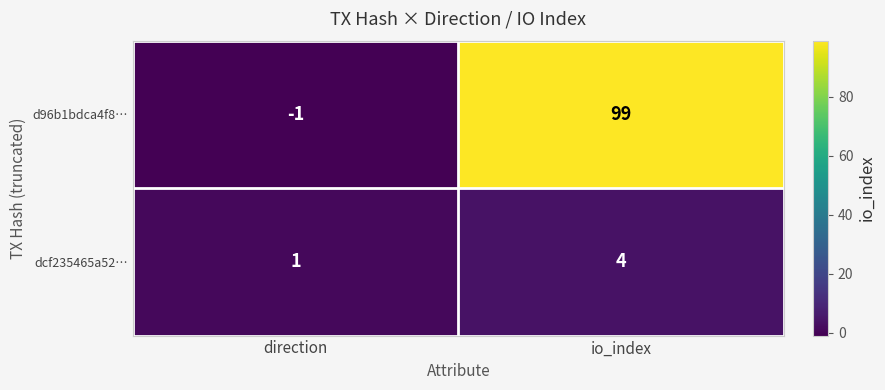

Which series has the largest total across all categories?

d96b1bdca4f8…